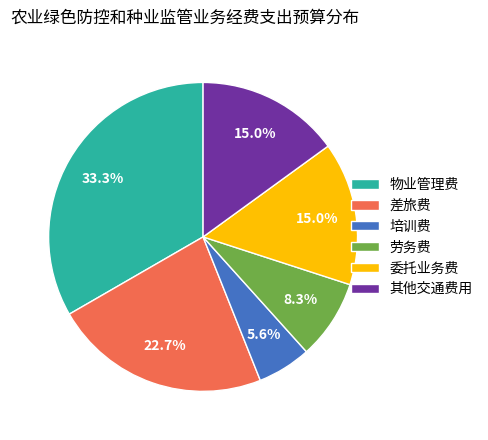

Is it true that 物业管理费 is 48% of the pie?

False